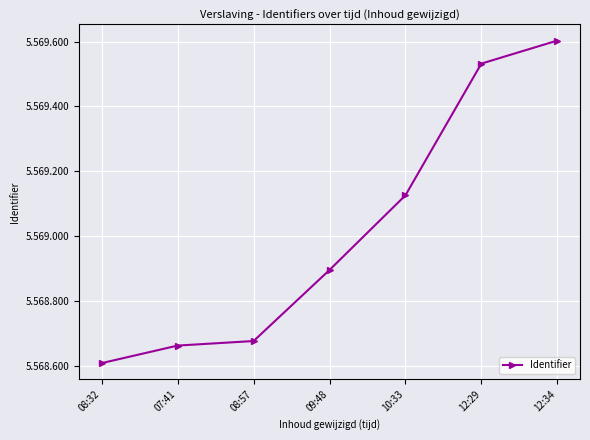

What is the change in value from 08:57 to 10:33?

+449